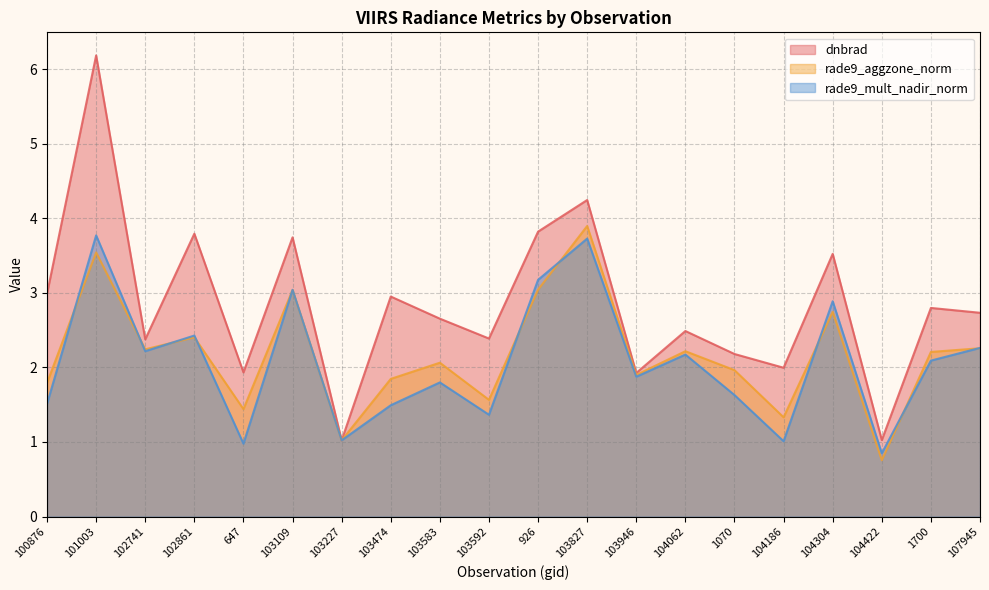

Reading left to right, extract all data points from this chart.

dnbrad: 3.0	6.2	2.4	3.8	1.9	3.7	1.0	2.9	2.7	2.4	3.8	4.2	1.9	2.5	2.2	2.0	3.5	1.0	2.8	2.7
rade9_aggzone_norm: 1.8	3.5	2.2	2.4	1.4	3.0	1.0	1.8	2.1	1.6	3.0	3.9	1.9	2.2	2.0	1.3	2.7	0.8	2.2	2.3
rade9_mult_nadir_norm: 1.5	3.8	2.2	2.4	1.0	3.0	1.0	1.5	1.8	1.4	3.2	3.7	1.9	2.2	1.6	1.0	2.9	0.8	2.1	2.3